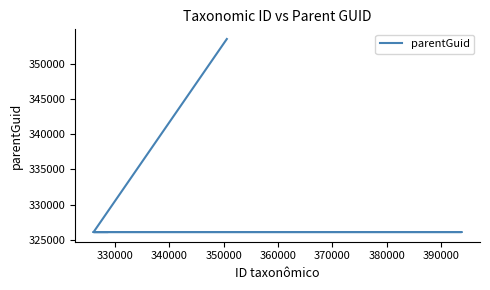

How many data points are above 326101?

1